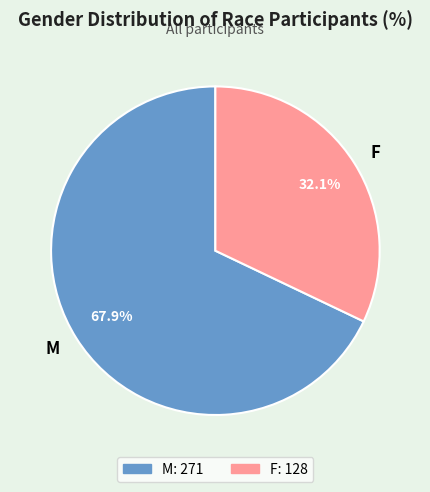

Between F and M, which is larger?

M